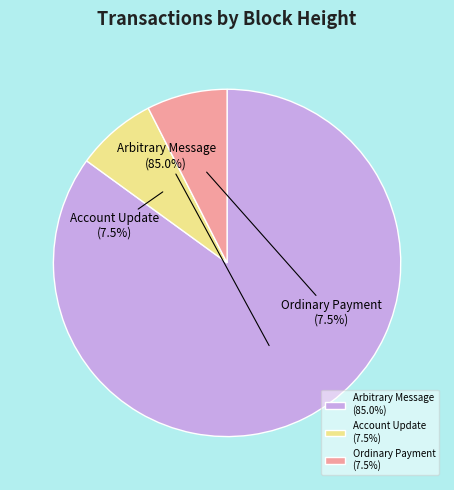

How many segments does this pie chart have?

3